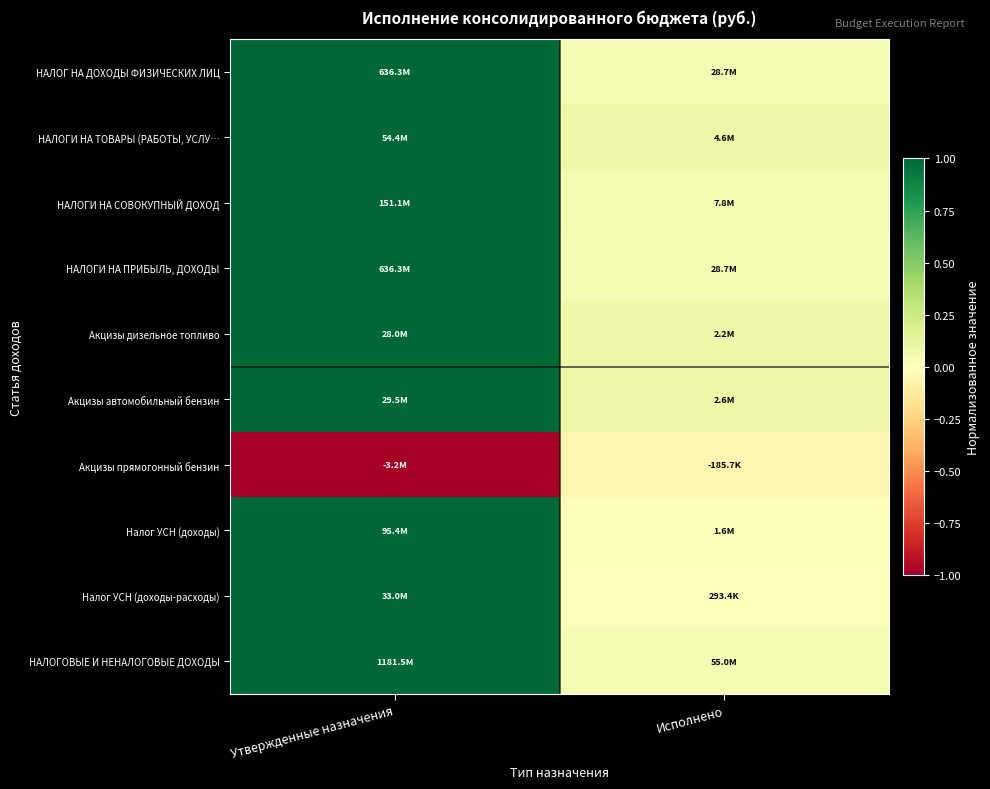

Reading left to right, extract all data points from this chart.

НАЛОГ НА ДОХОДЫ ФИЗИЧЕСКИХ ЛИЦ: Утвержденные назначения=1.0	Исполнено=0.0
НАЛОГИ НА ТОВАРЫ (РАБОТЫ, УСЛУ…: Утвержденные назначения=1.0	Исполнено=0.1
НАЛОГИ НА СОВОКУПНЫЙ ДОХОД: Утвержденные назначения=1.0	Исполнено=0.1
НАЛОГИ НА ПРИБЫЛЬ, ДОХОДЫ: Утвержденные назначения=1.0	Исполнено=0.0
Акцизы дизельное топливо: Утвержденные назначения=1.0	Исполнено=0.1
Акцизы автомобильный бензин: Утвержденные назначения=1.0	Исполнено=0.1
Акцизы прямогонный бензин: Утвержденные назначения=-1.0	Исполнено=-0.1
Налог УСН (доходы): Утвержденные назначения=1.0	Исполнено=0.0
Налог УСН (доходы-расходы): Утвержденные назначения=1.0	Исполнено=0.0
НАЛОГОВЫЕ И НЕНАЛОГОВЫЕ ДОХОДЫ: Утвержденные назначения=1.0	Исполнено=0.0